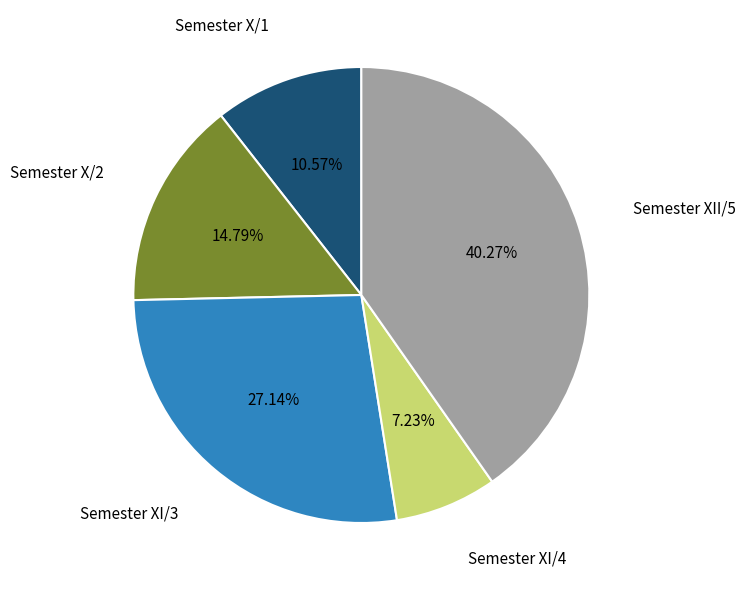

Does any single category account for the majority?

No